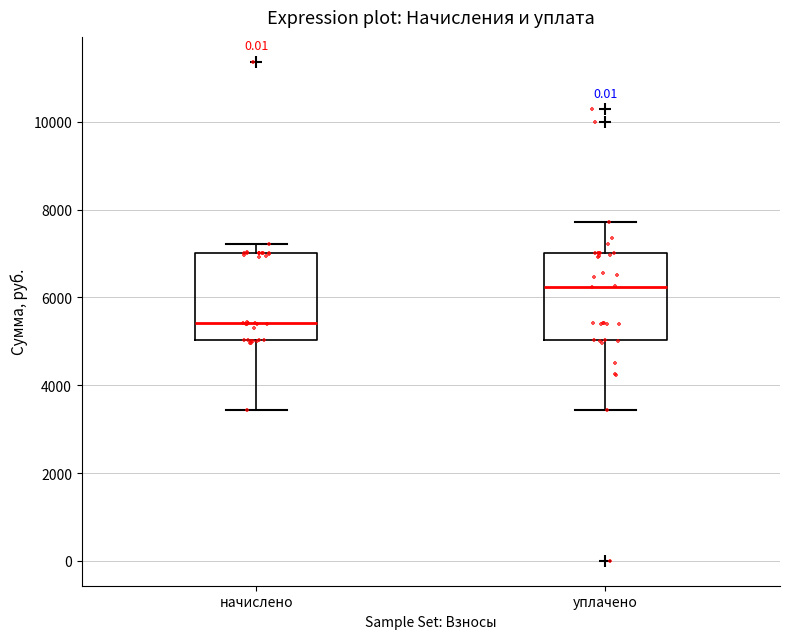

Reading left to right, read every box against the y-axis: the position of its median line, the range the box covers, and the ends of its whiskers. The values are not printed on the chart, so give them approximately, as read against the axis.

начислено: median 5400, box 5000 to 7000, whiskers 3400 to 7200
уплачено: median 6200, box 5000 to 7000, whiskers 3400 to 7800